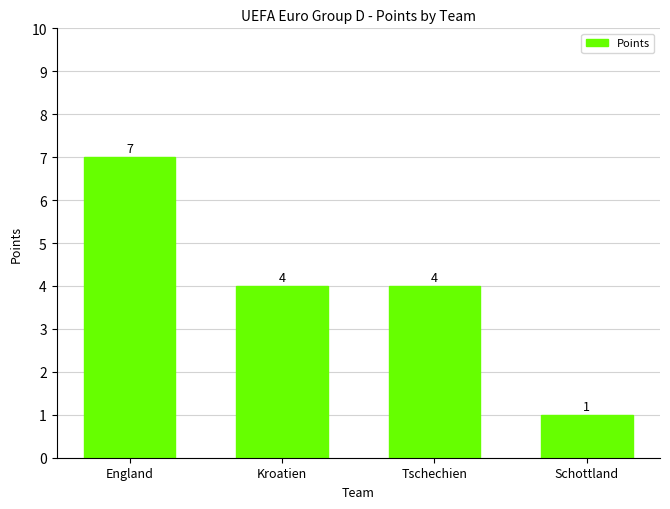

Between Tschechien and Schottland, which is larger?

Tschechien